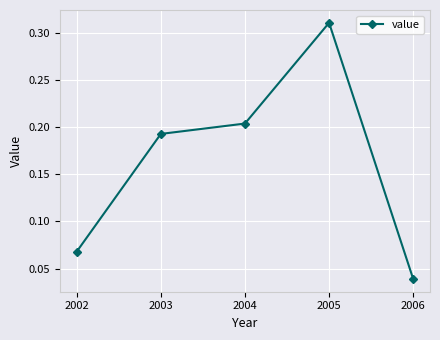

The chart shows a value of 0.6 at 2005. True or false?

False